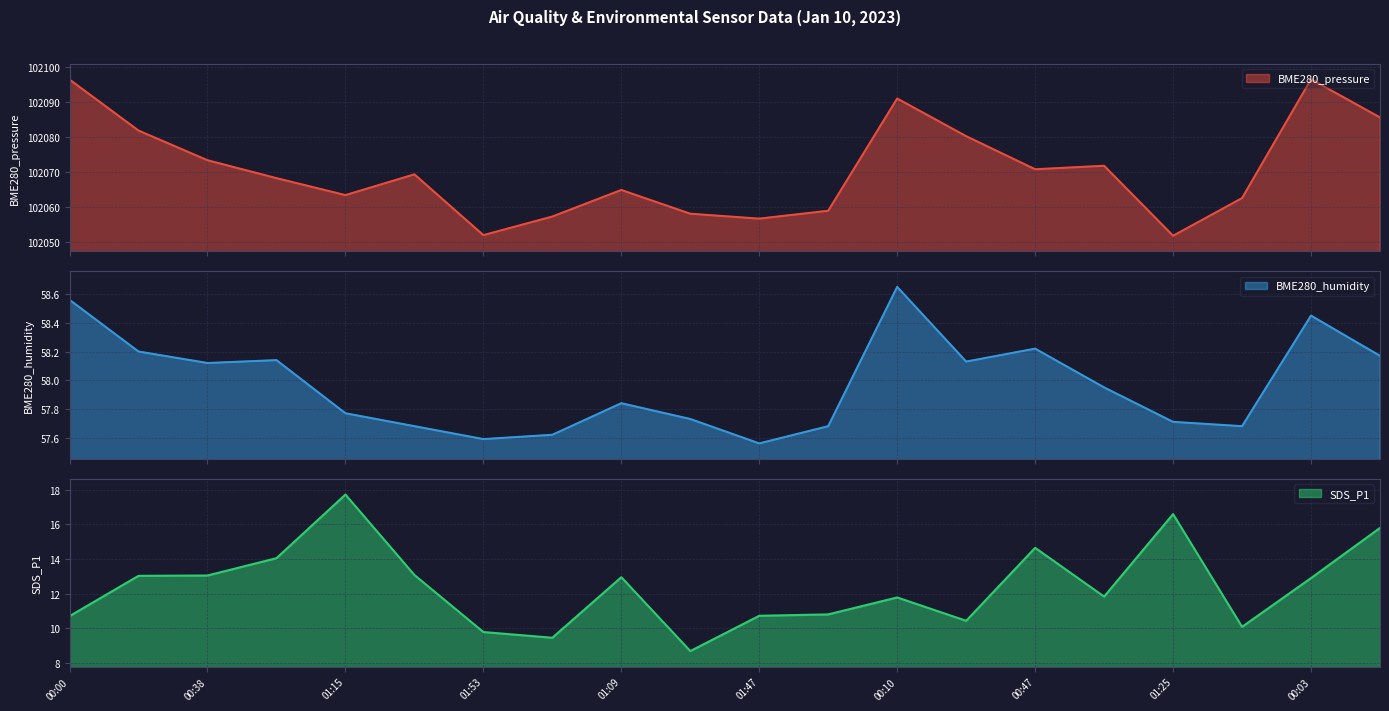

Where does the BME280_pressure series first go above 102069?

00:00